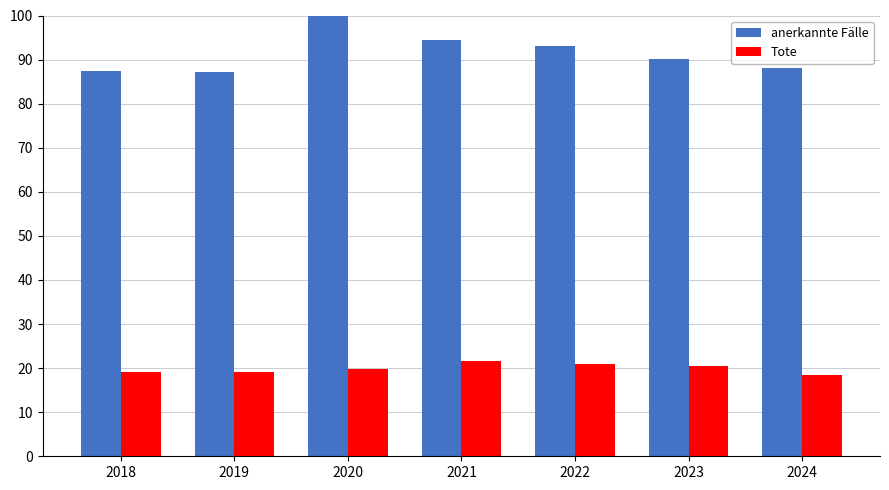

Does the chart contain any negative values?

No